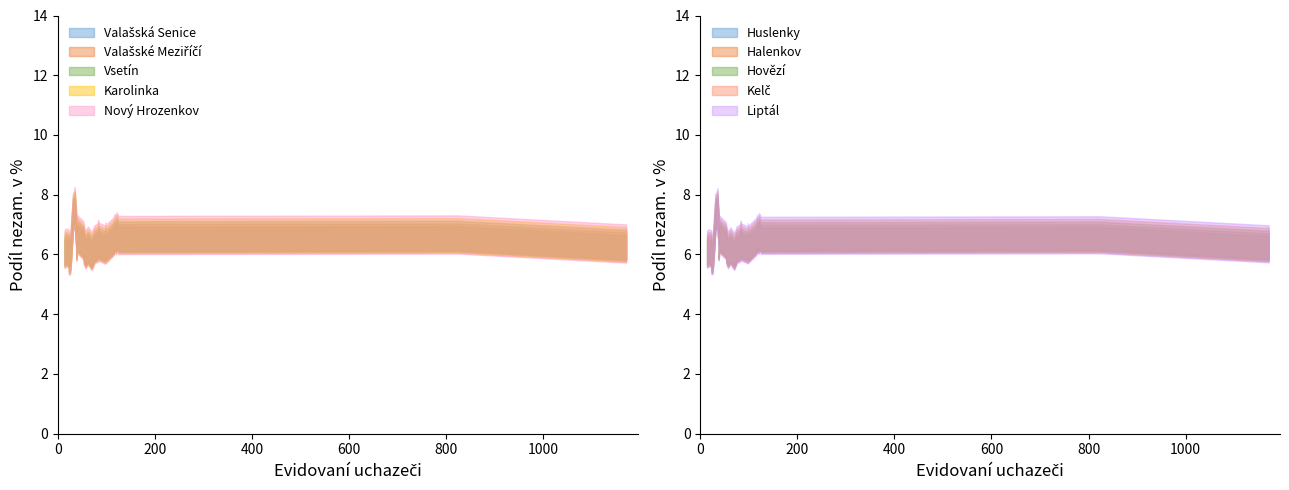

What is the value of the 15th point from the left?

6.9